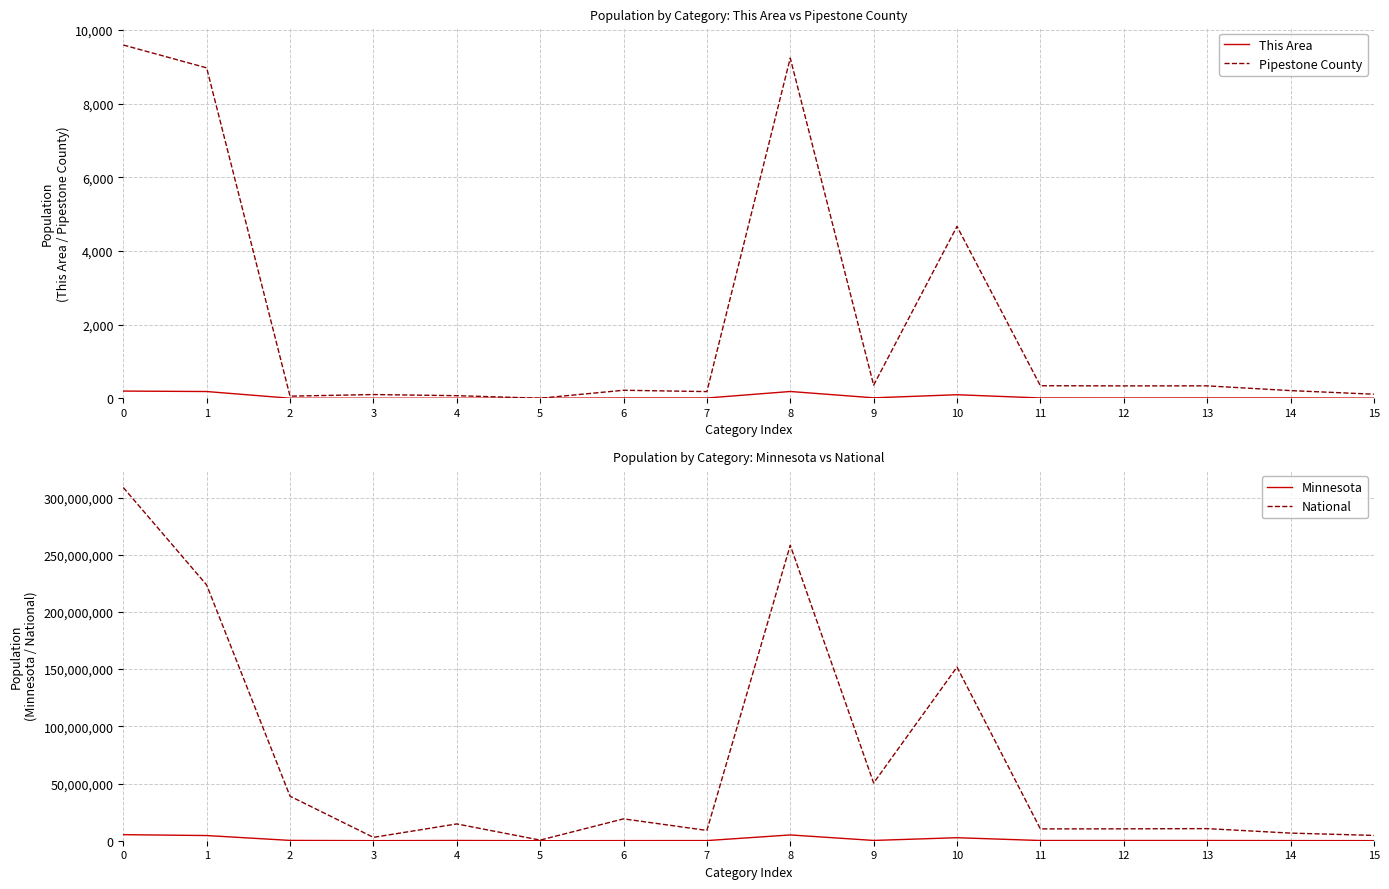

How many interior local valleys does the Minnesota series have?

4